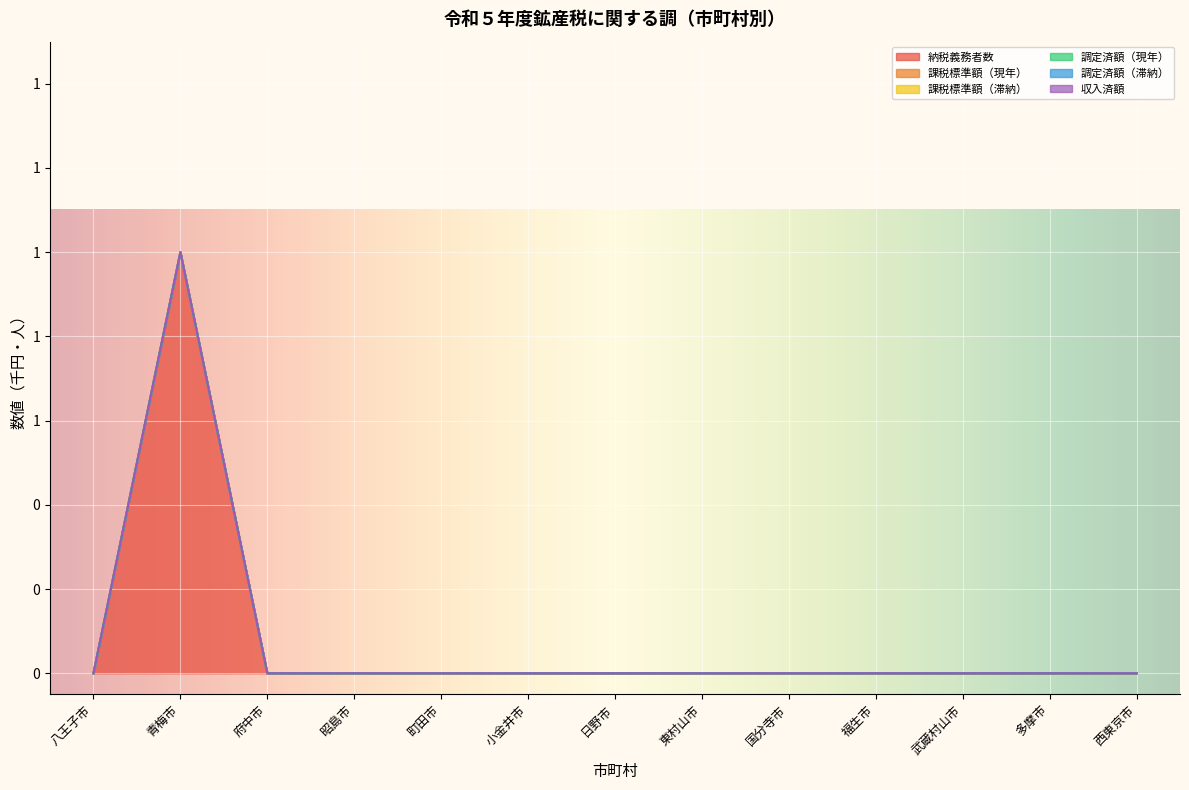

Which has a higher value, 福生市 or 武蔵村山市?

福生市